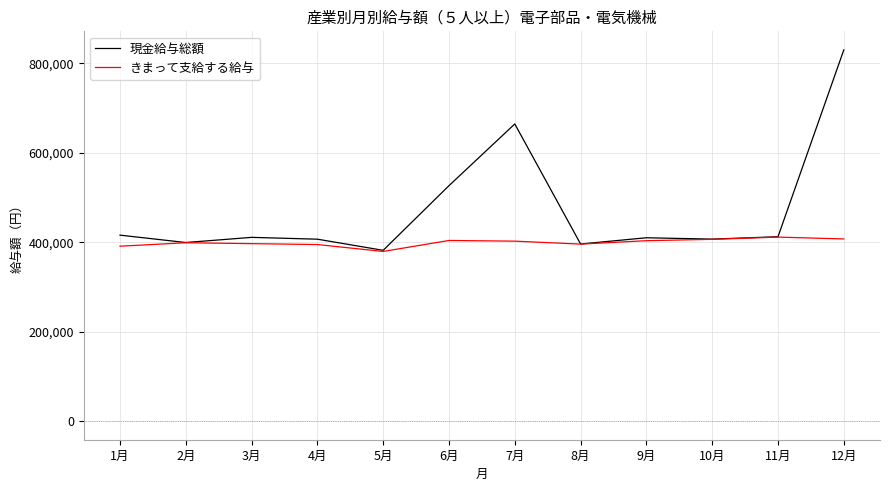

List the series in order of their peak value, lowest first.

きまって支給する給与, 現金給与総額